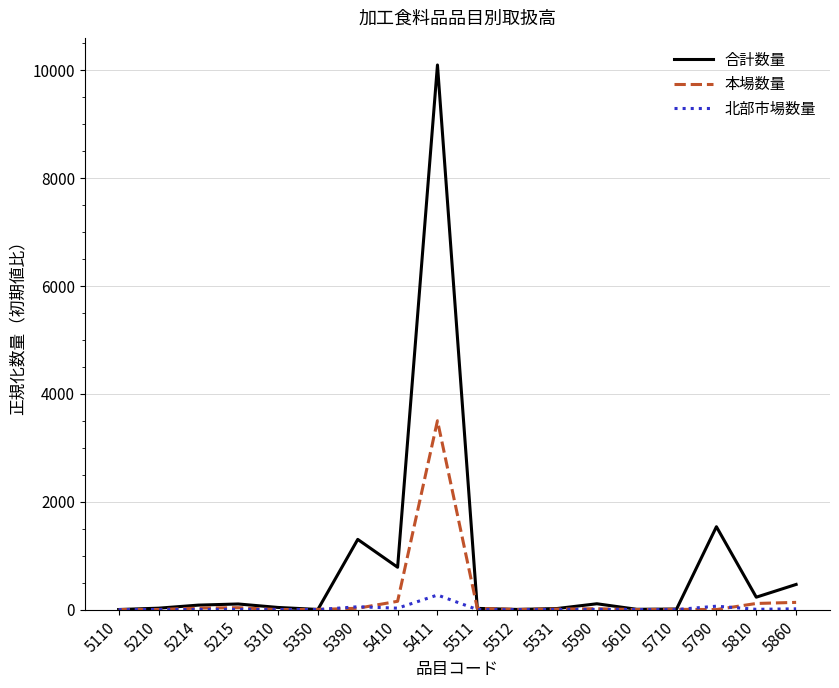

Which category has the highest value in the 本場数量 series?

5411